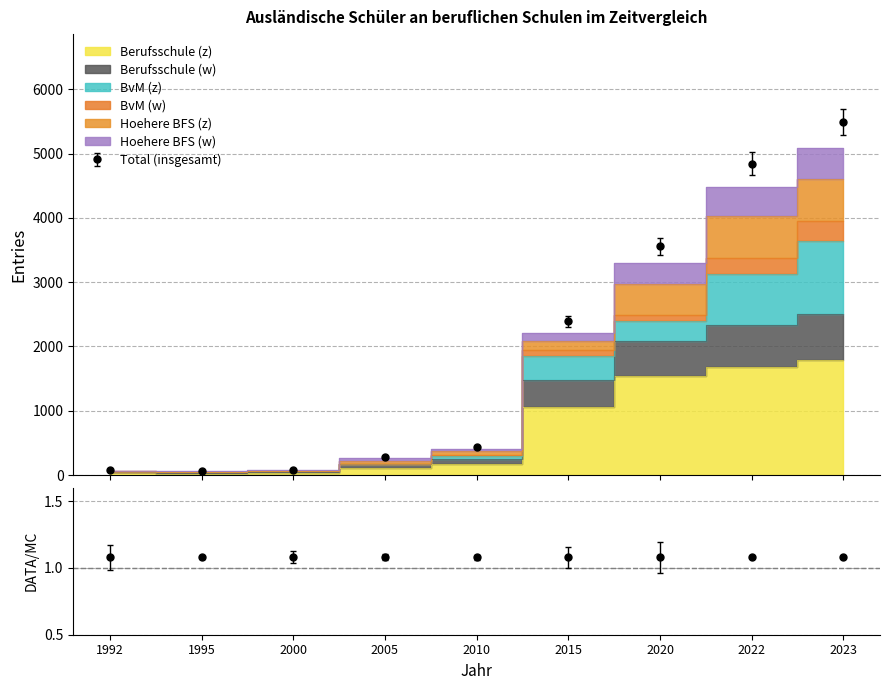

Is the value of Hoehere BFS (z) at 2000 greater than the value of Berufsschule (z) at 2022?

No